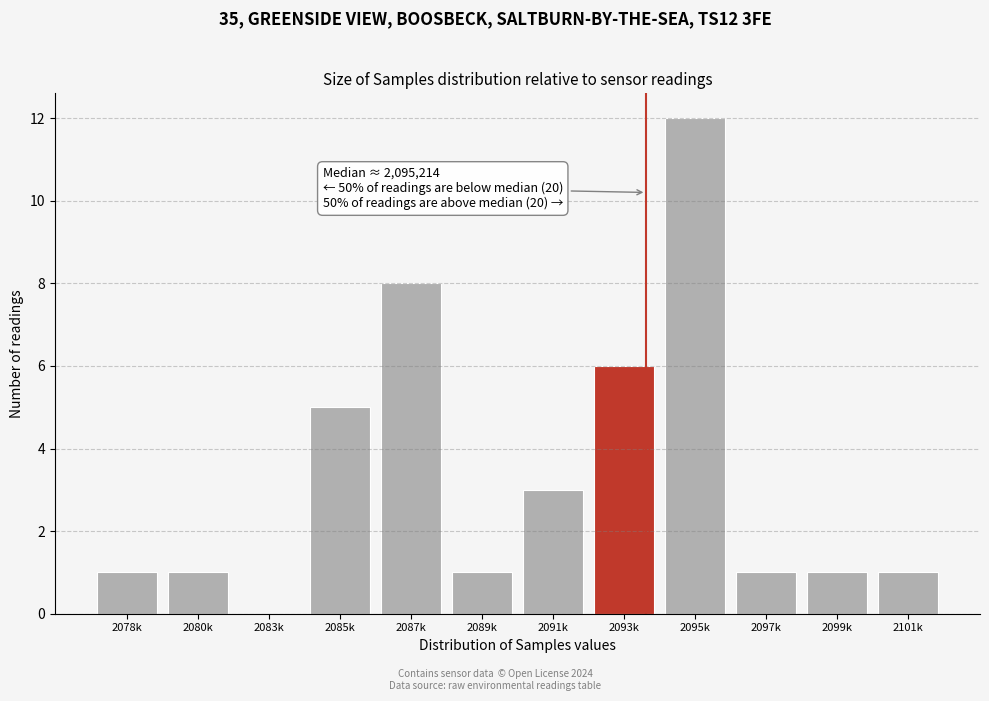

Reading left to right, extract all data points from this chart.

2078k=1	2080k=1	2083k=0	2085k=5	2087k=8	2089k=1	2091k=3	2093k=6	2095k=12	2097k=1	2099k=1	2101k=1